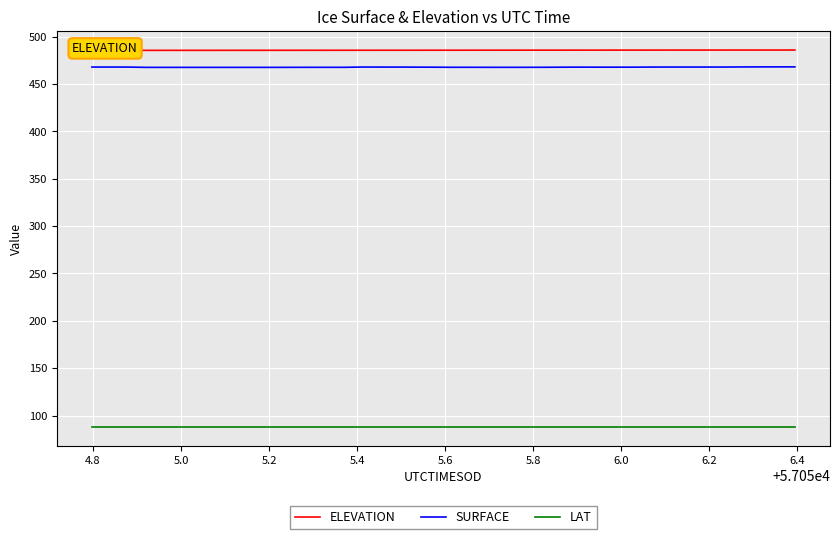

What is the maximum value for SURFACE?

468.2